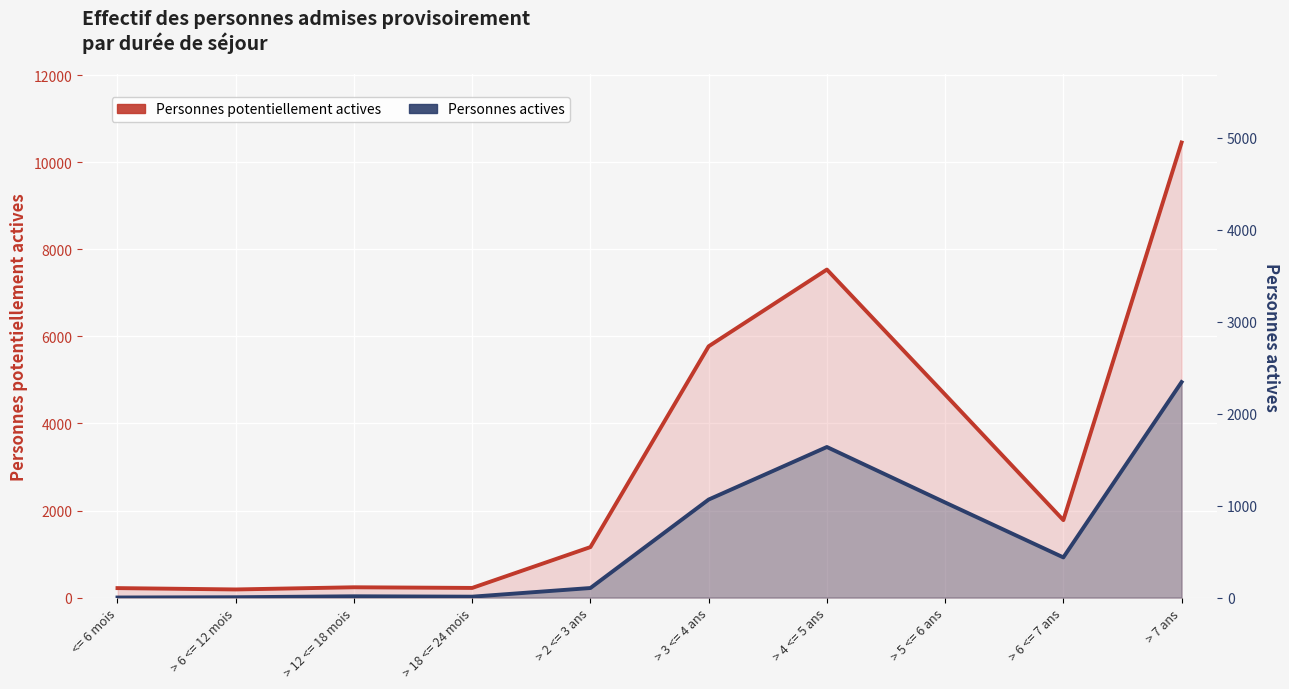

Which series has the widest spread of values?

Personnes potentiellement actives